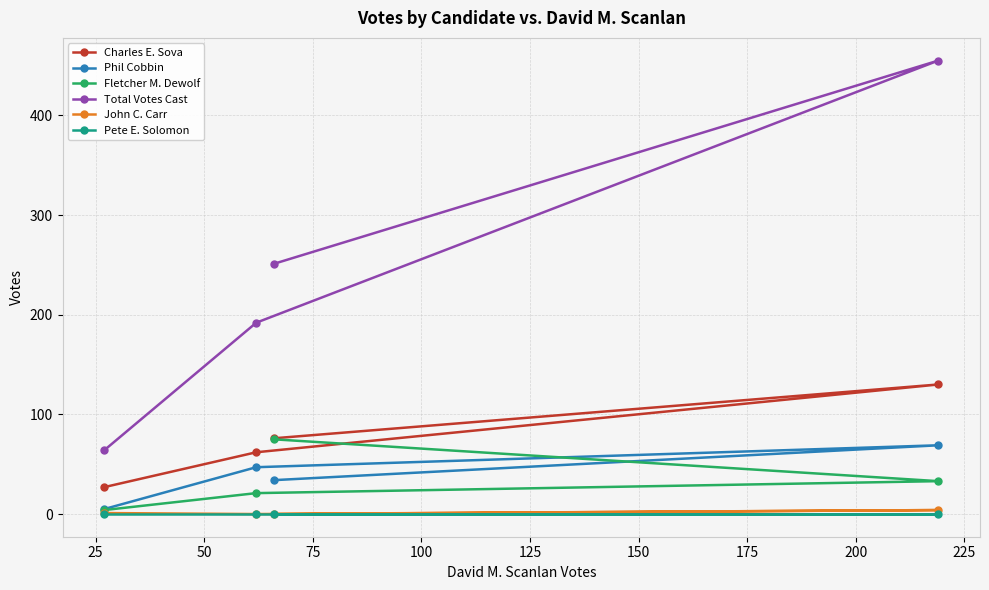

Which series has the largest total across all categories?

Total Votes Cast